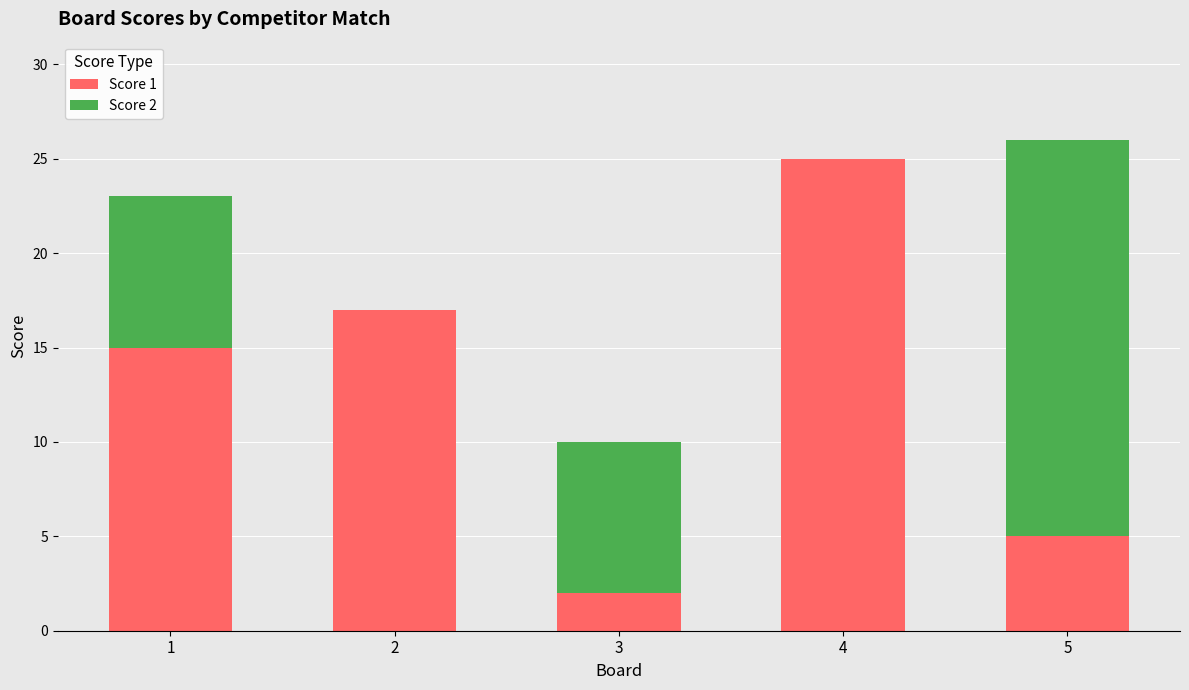

What is the total value across all series at 4?

25